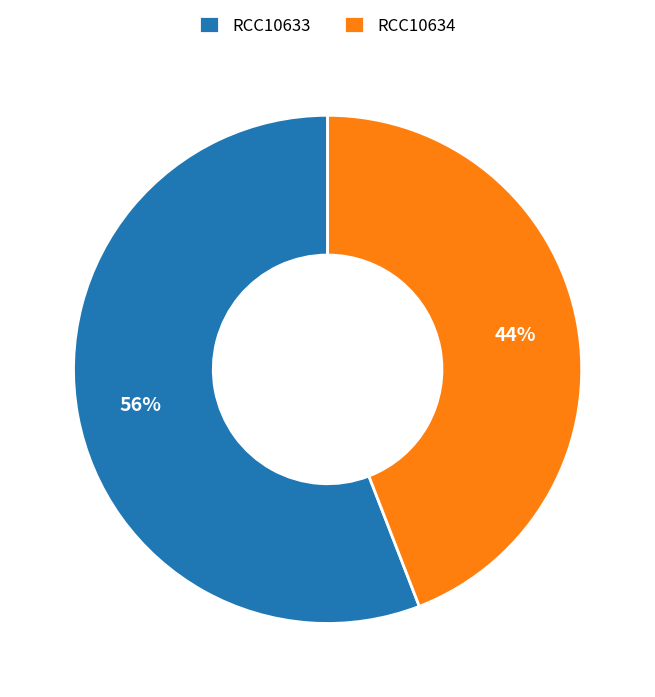

True or false: RCC10634 accounts for 50% of the total.

False